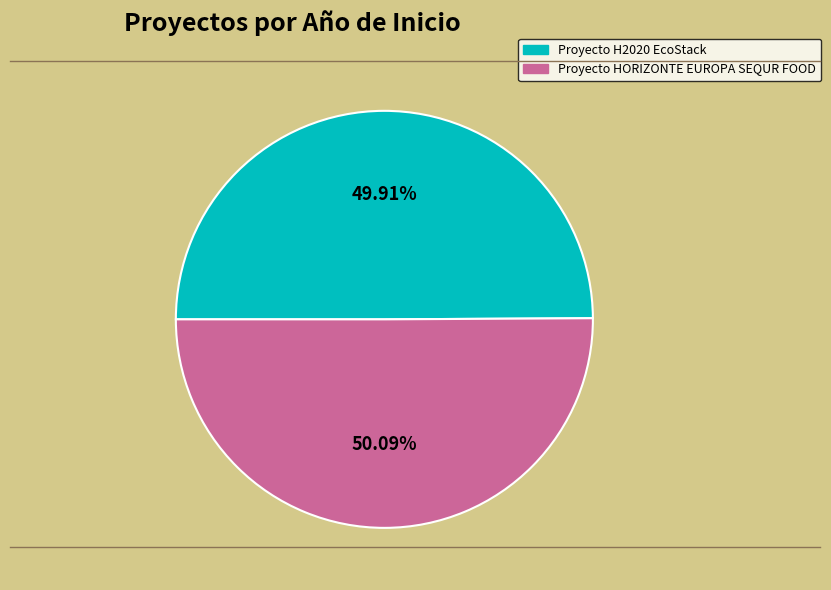

How much of the chart is everything except Proyecto H2020 EcoStack?

50.1%